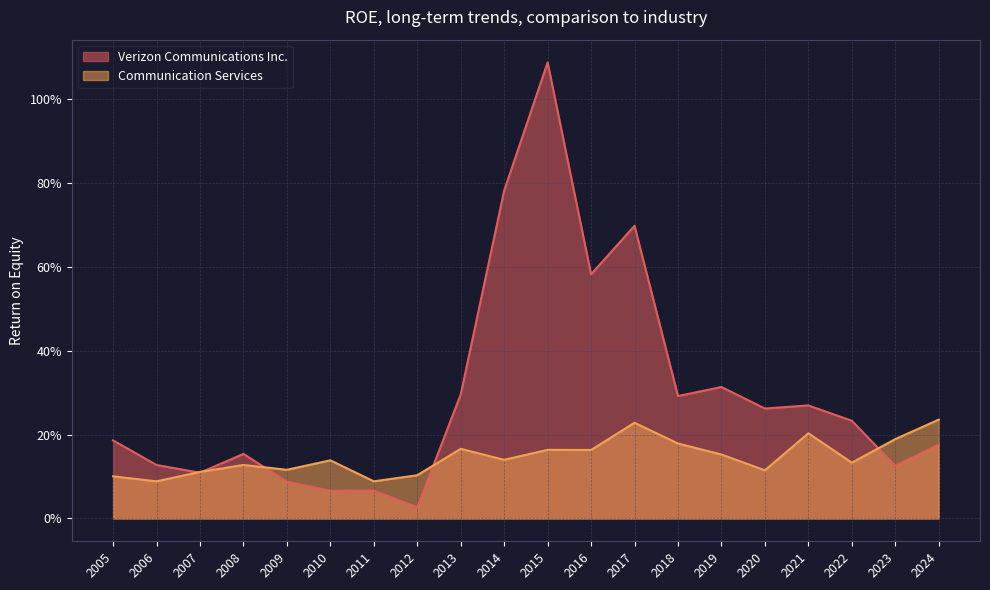

Rank the series by their average value, from highest to lowest.

Verizon Communications Inc., Communication Services